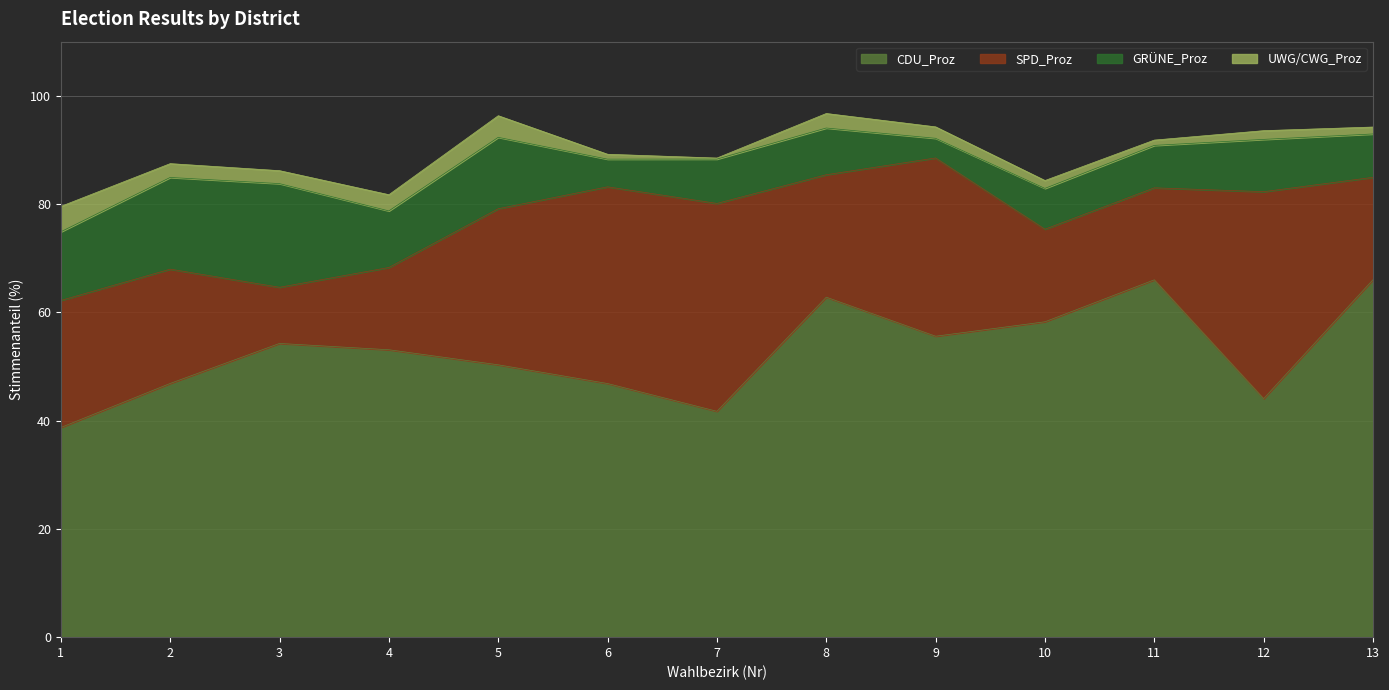

At which category does the chart reach its peak across all series?

13